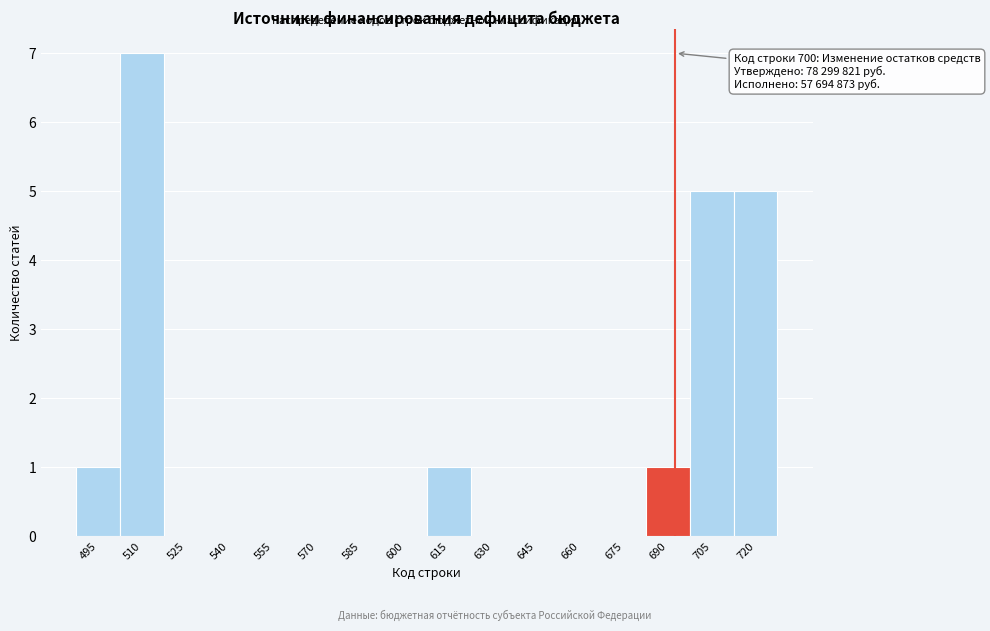

Reading right to left, what are all the values shown in this chart?

720=5	705=5	690=1	675=0	660=0	645=0	630=0	615=1	600=0	585=0	570=0	555=0	540=0	525=0	510=7	495=1